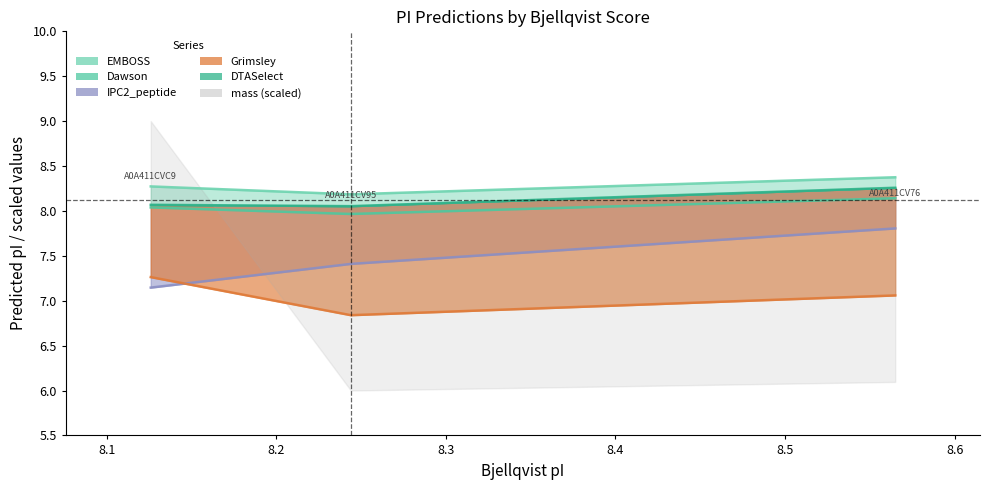

At which category is the sum across all series the highest?

A0A411CVC9